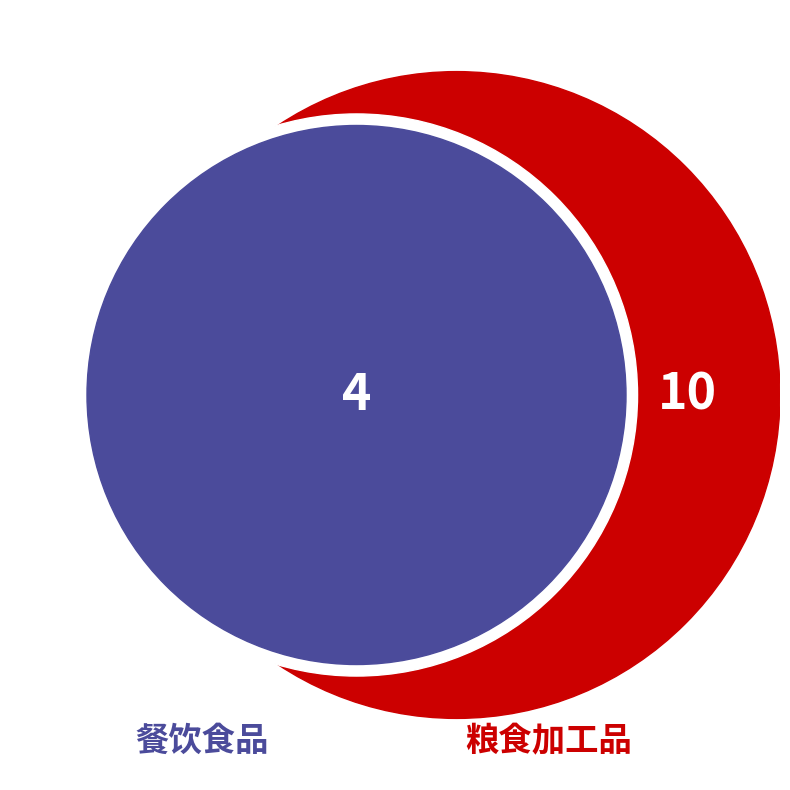

Does 餐饮食品 represent more than half of the total?

No